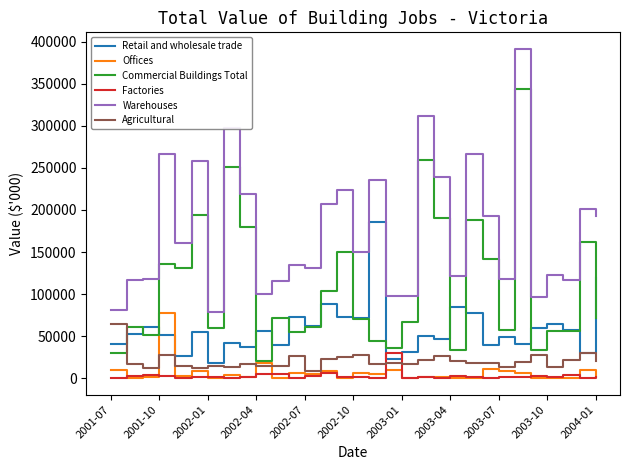

True or false: Retail and wholesale trade and Offices cross at least once.

True